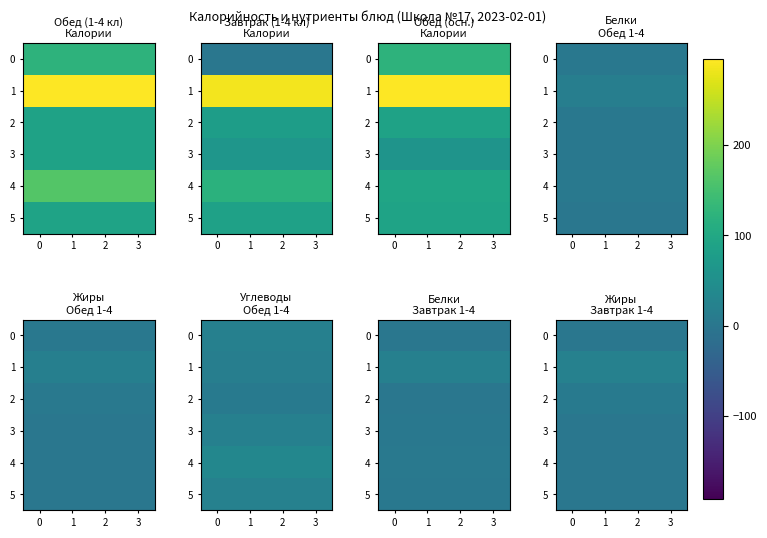

What is the approximate value of 1 at 2?

21